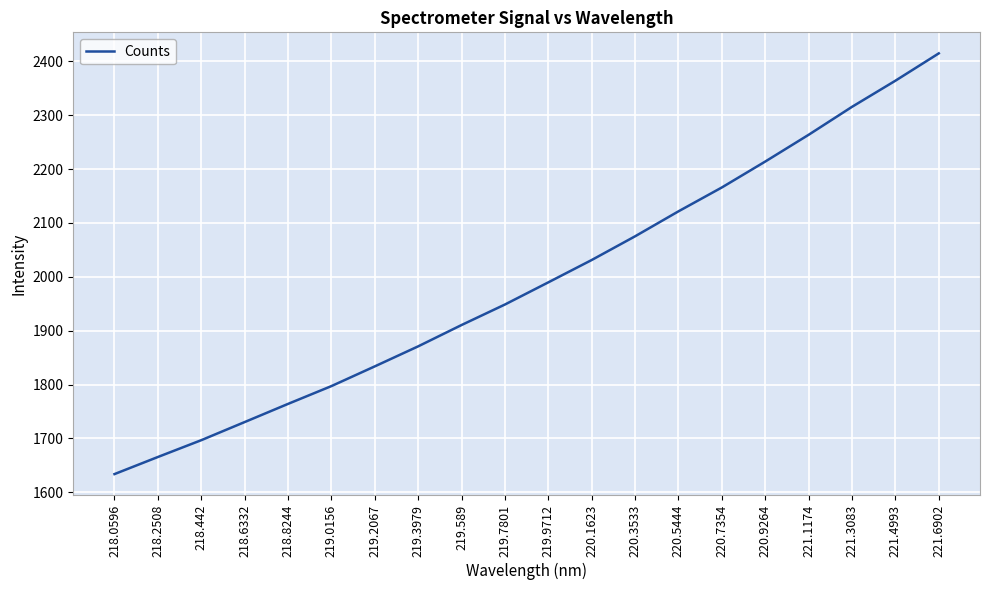

Rank the categories by value from lowest to highest.

218.0596, 218.2508, 218.442, 218.6332, 218.8244, 219.0156, 219.2067, 219.3979, 219.589, 219.7801, 219.9712, 220.1623, 220.3533, 220.5444, 220.7354, 220.9264, 221.1174, 221.3083, 221.4993, 221.6902